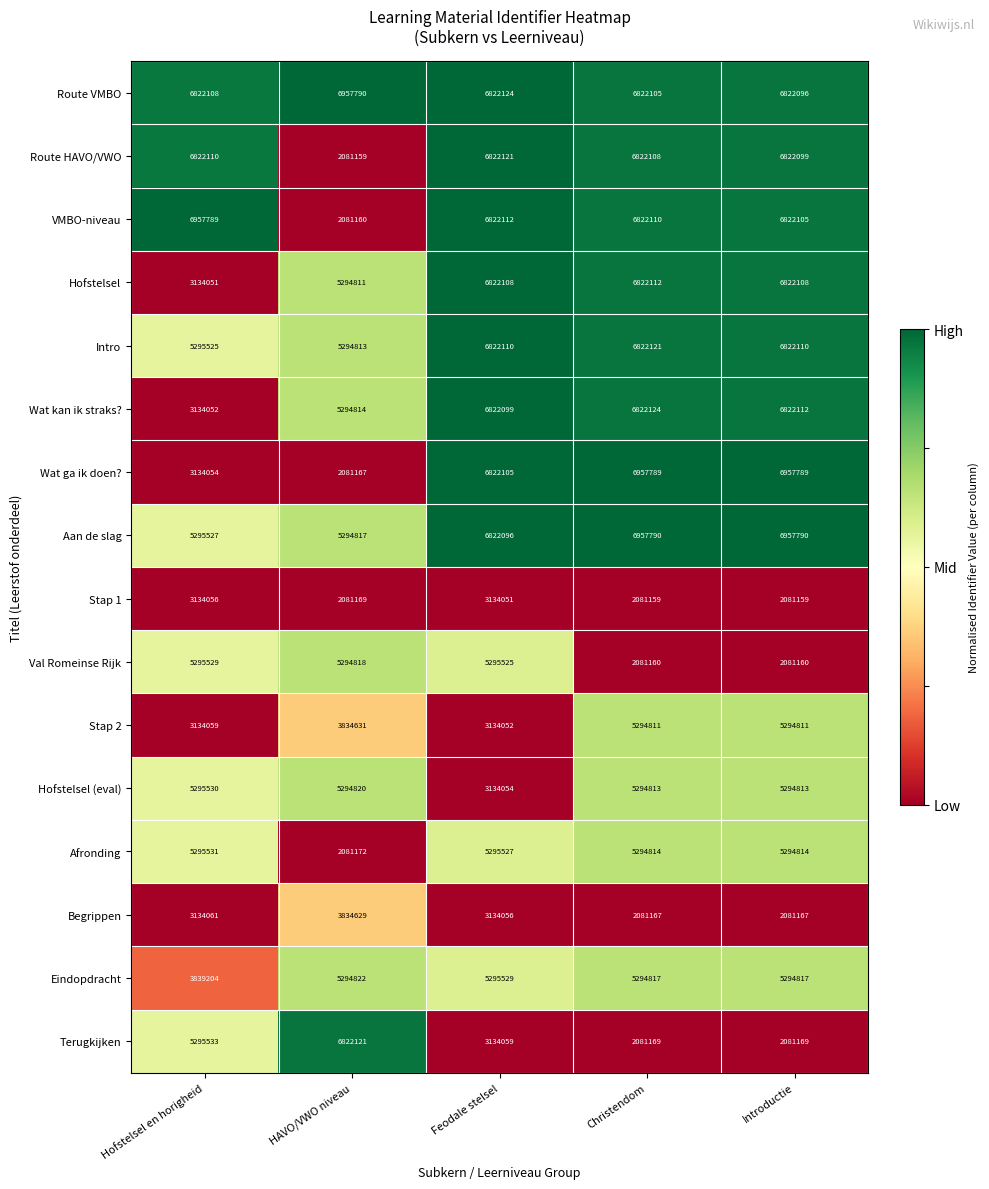

What is the greatest value displayed?

6957790